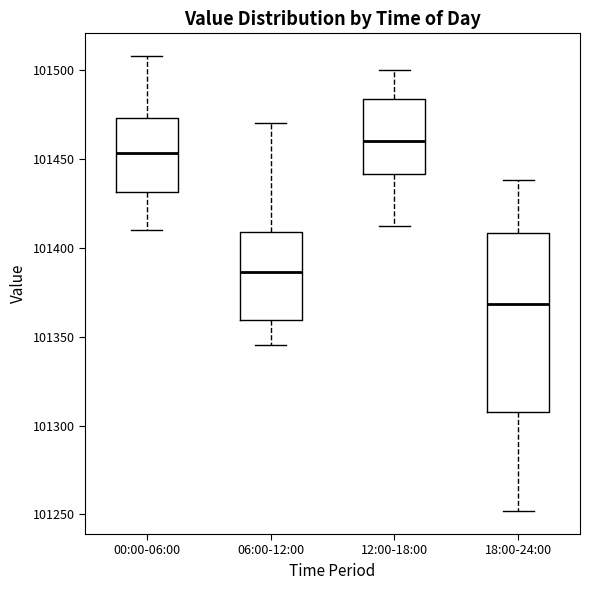

Reading left to right, transcribe this box plot: for each box, give where its median line is, the range the box spans, and where its two whiskers end, as read against the y-axis. The values are not printed on the chart, so give them approximately, as read against the axis.

00:00-06:00: median 101455, box 101430 to 101475, whiskers 101410 to 101510
06:00-12:00: median 101385, box 101360 to 101410, whiskers 101345 to 101470
12:00-18:00: median 101460, box 101440 to 101485, whiskers 101410 to 101500
18:00-24:00: median 101370, box 101310 to 101410, whiskers 101250 to 101440